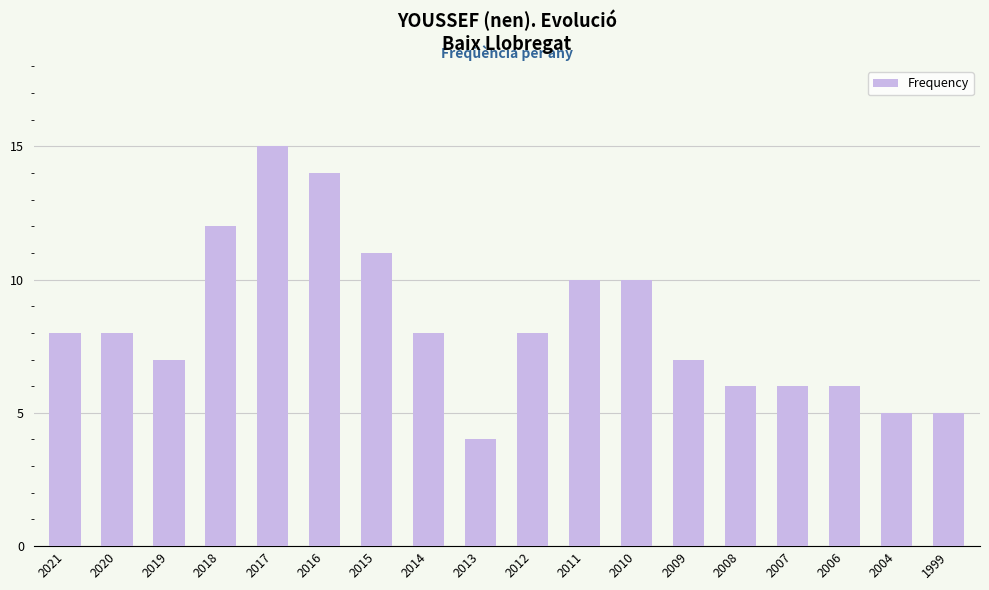

How many series are shown in this chart?

1